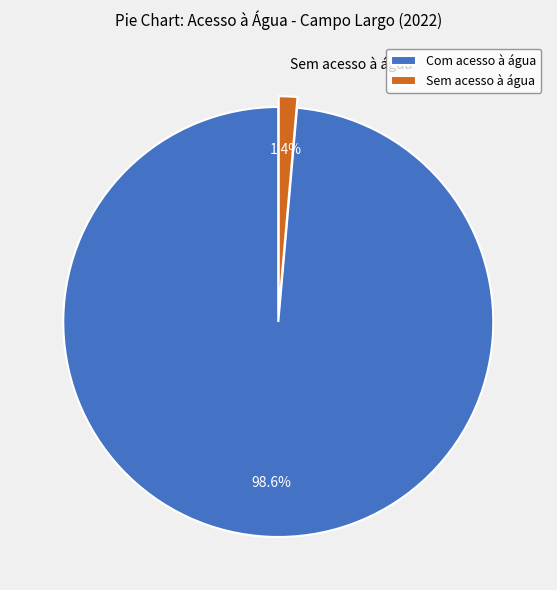

What is the total percentage of Sem acesso à água and Com acesso à água?

100.0%